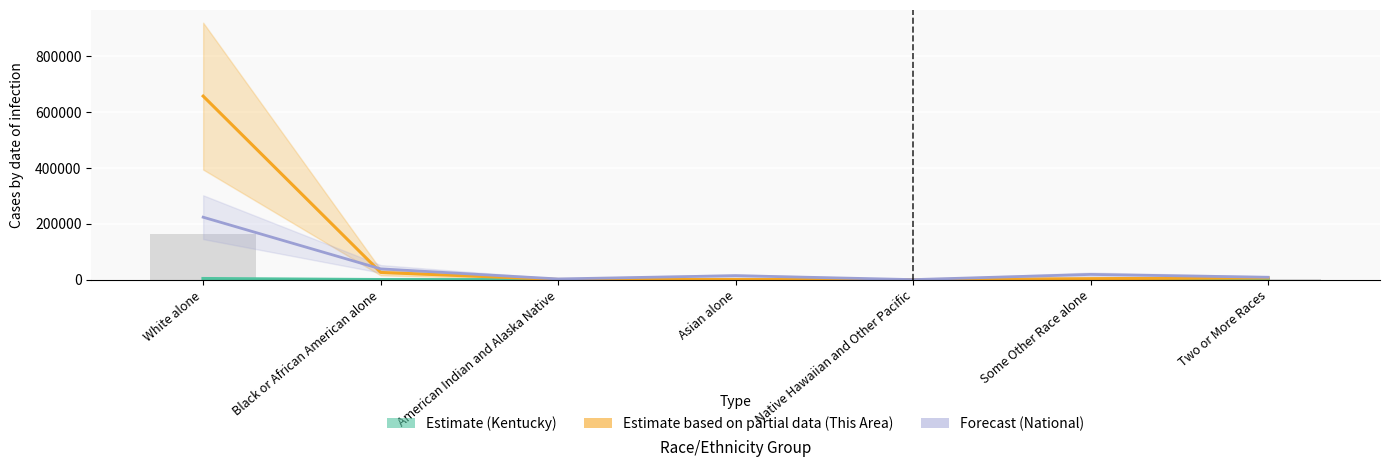

What is the smallest value displayed?

0.5